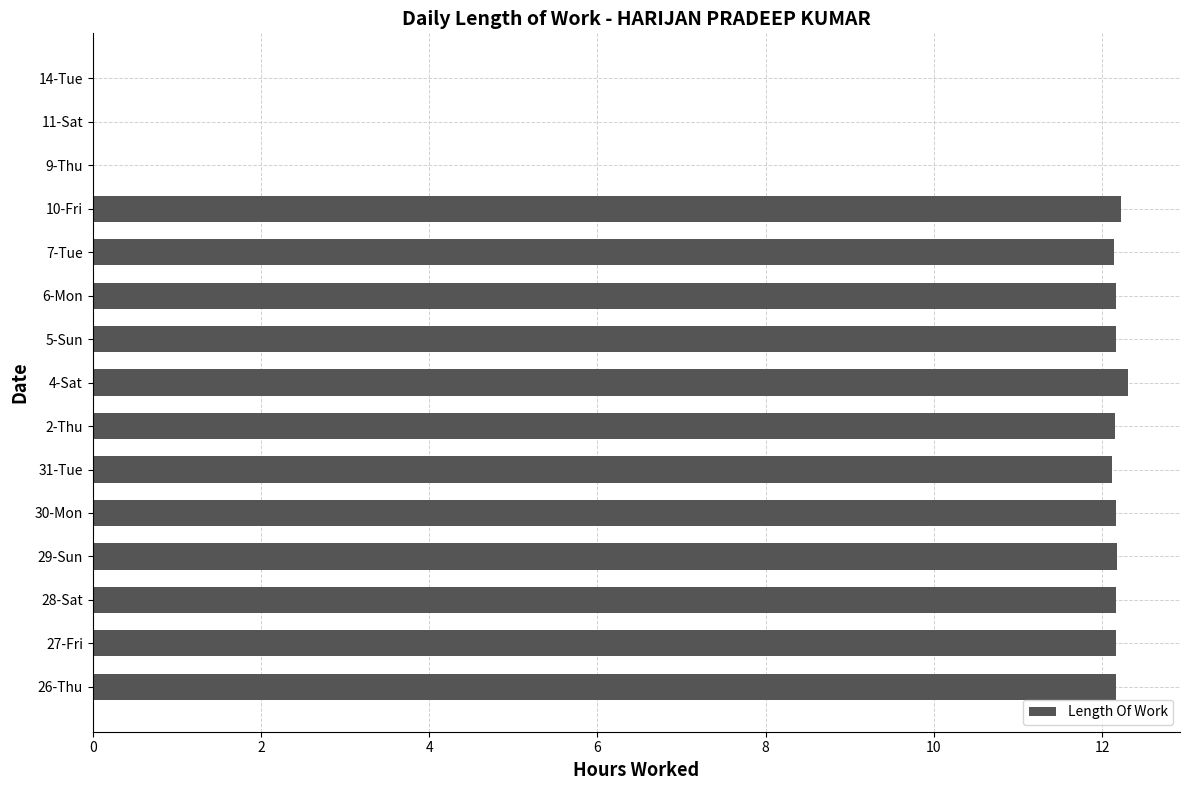

What is the maximum value shown in the chart?

12.3